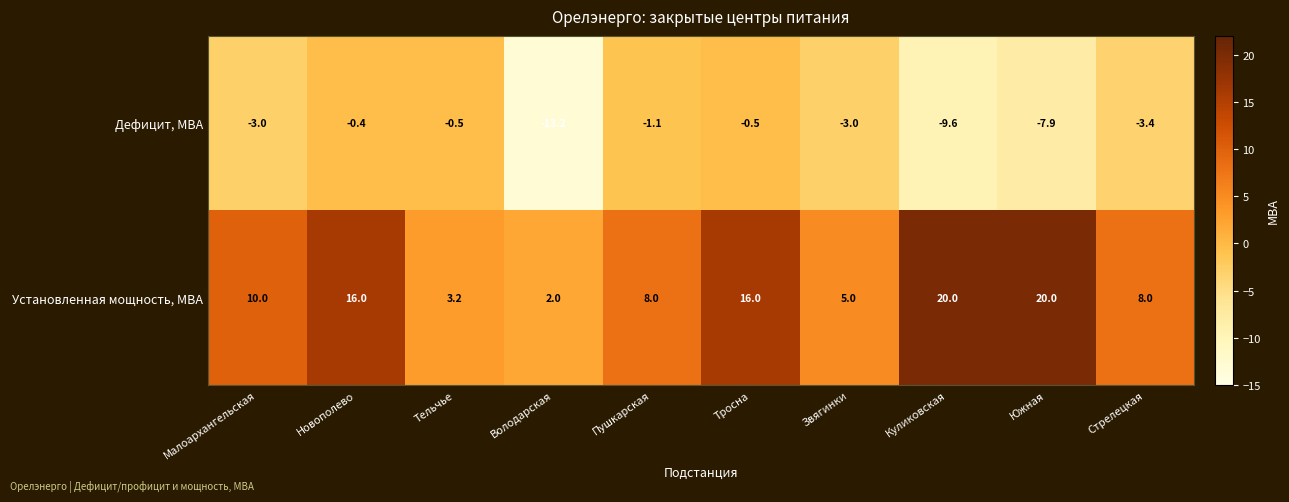

Count the number of categories in the chart.

10